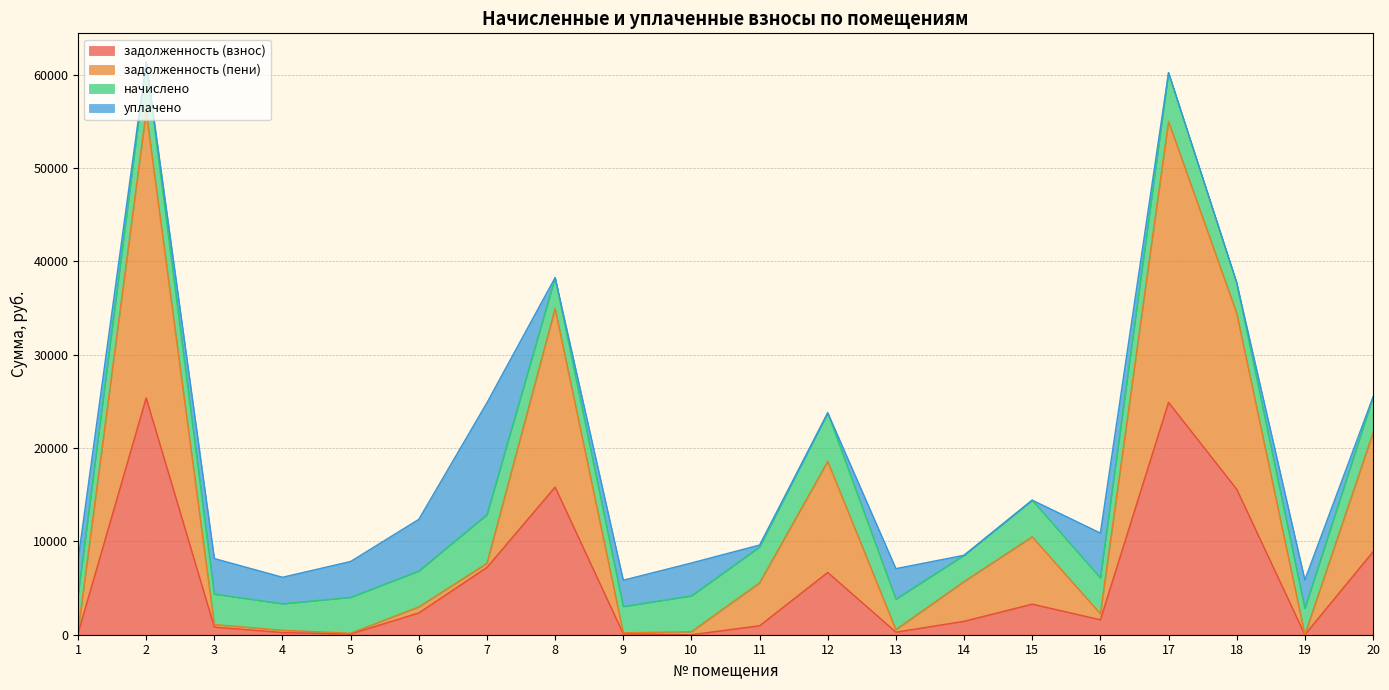

Does the chart have visible grid lines?

Yes